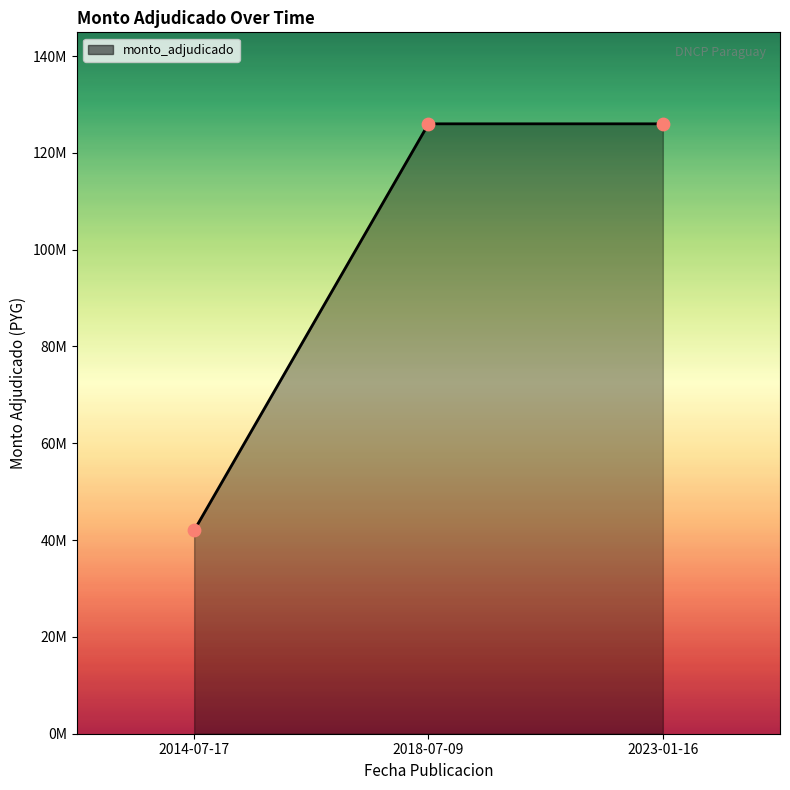

Which has a higher value, 2023-01-16 or 2018-07-09?

2023-01-16